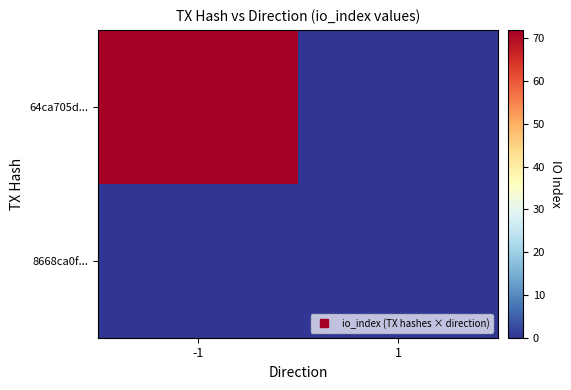

Which category has the highest value across all series?

-1